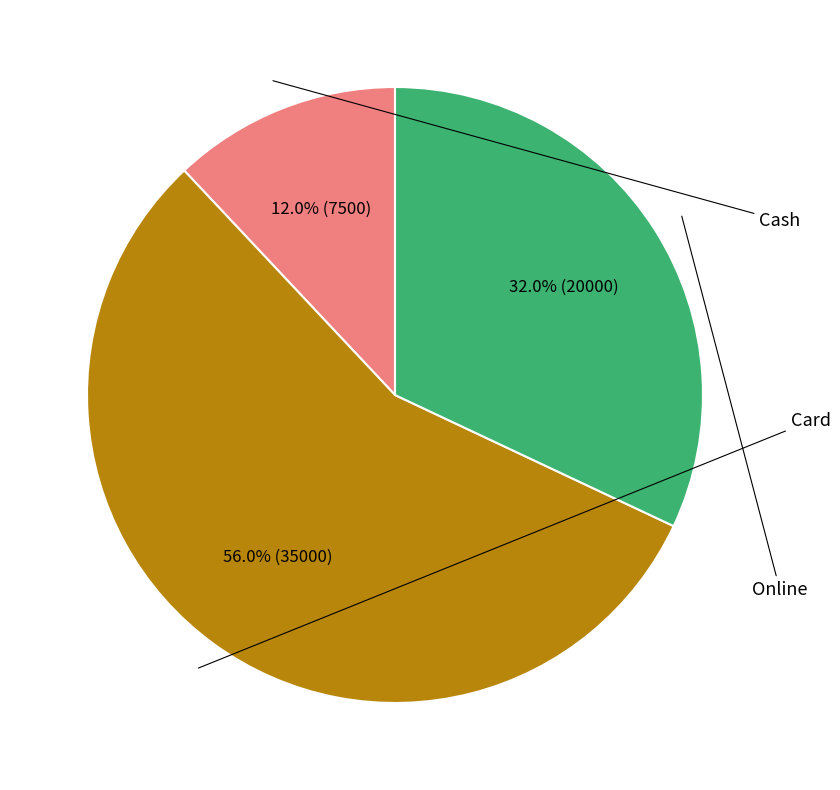

Is there any slice that represents more than half of the pie?

Yes